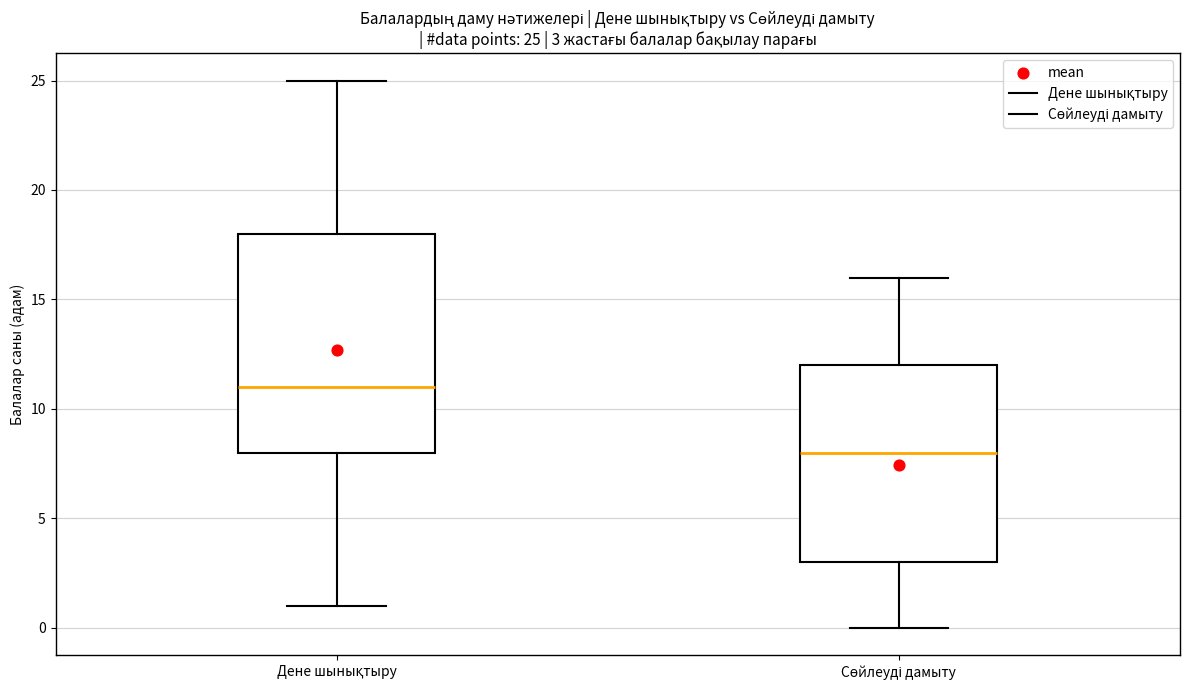

Which box's median line is the lowest?

Сөйлеуді дамыту